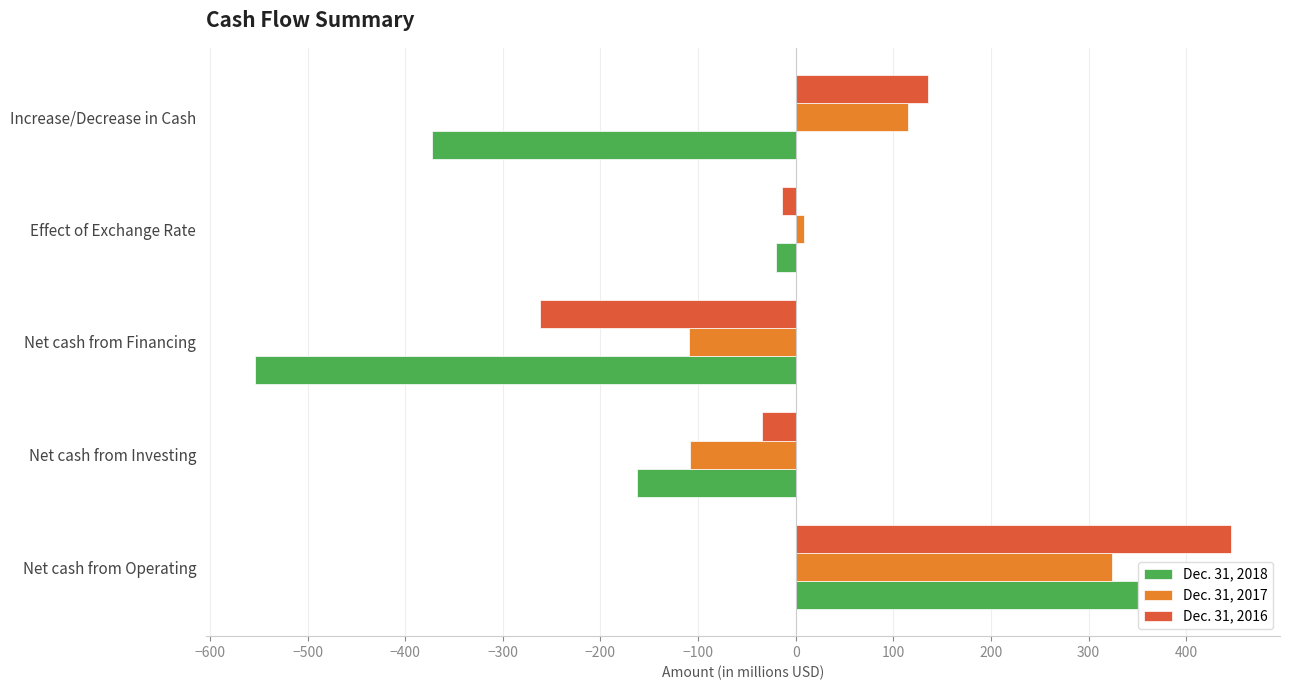

How many values in the Dec. 31, 2016 series are below -14?

2